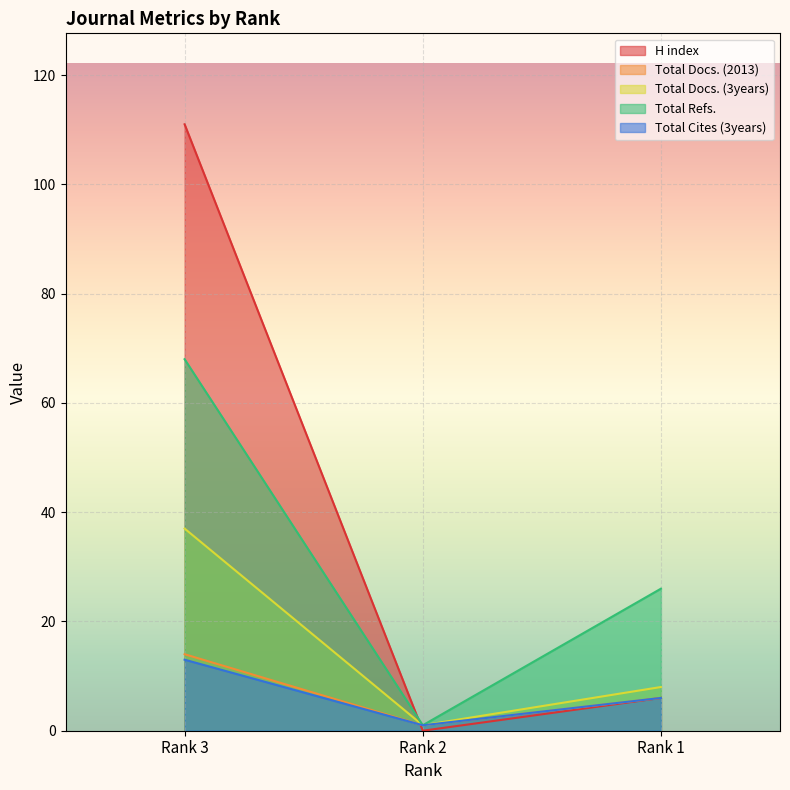

Which category has the highest value across all series?

Rank 3